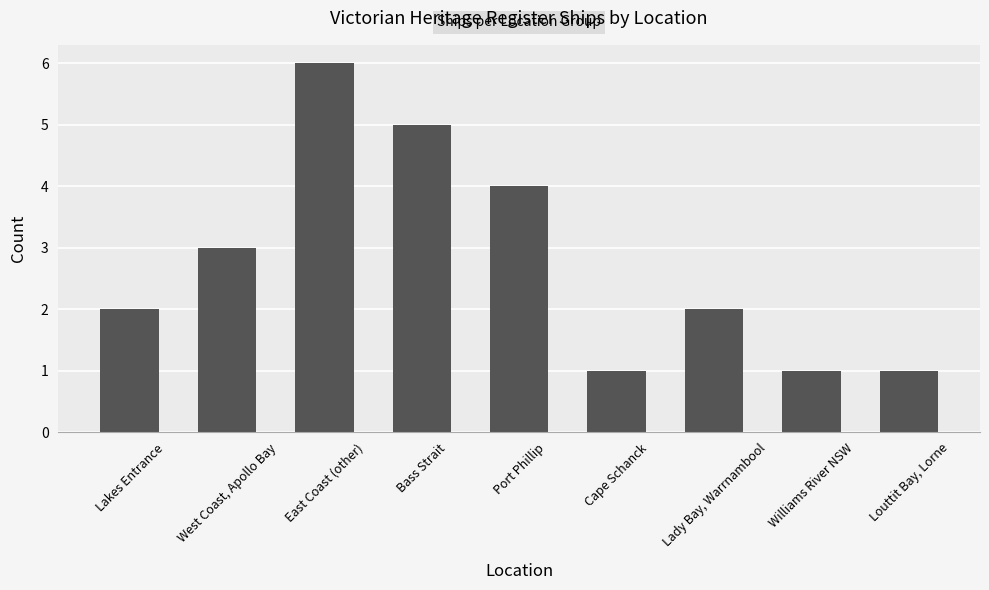

Reading left to right, list all the values displayed in this chart.

Lakes Entrance=2	West Coast, Apollo Bay=3	East Coast (other)=6	Bass Strait=5	Port Phillip=4	Cape Schanck=1	Lady Bay, Warrnambool=2	Williams River NSW=1	Louttit Bay, Lorne=1